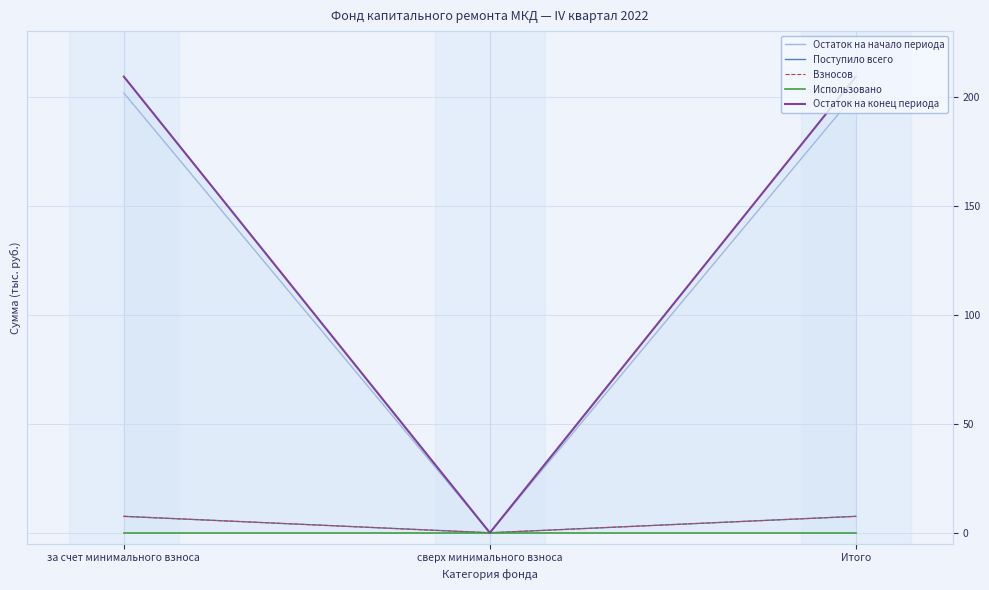

Is this an area chart (filled region under the line)?

No